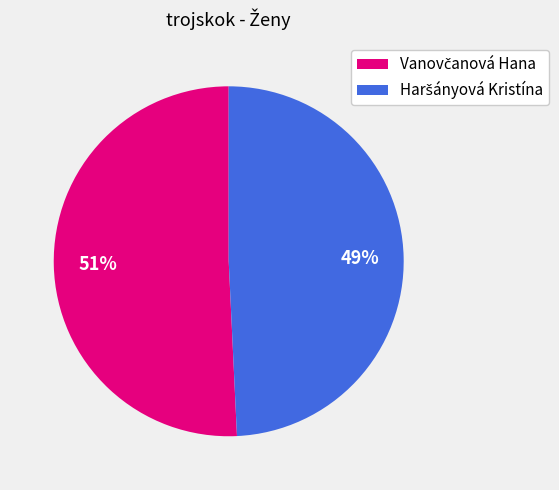

How many slices are in this pie chart?

2